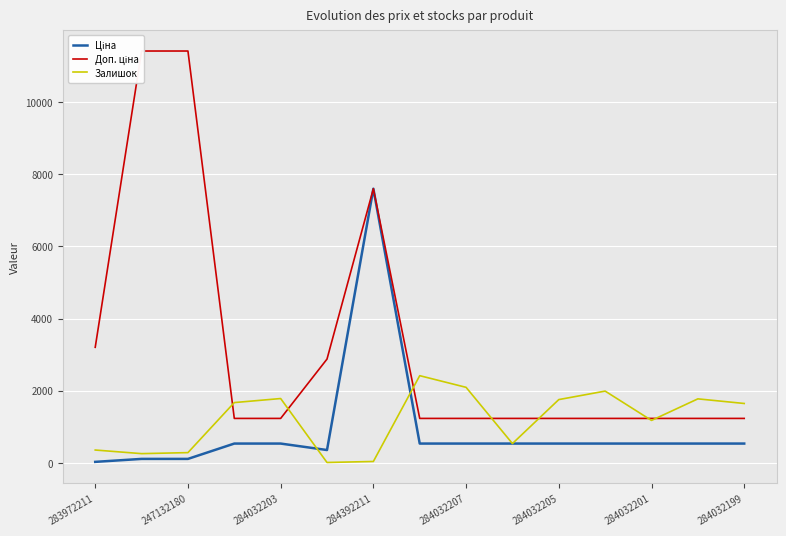

What is the smallest value displayed?

15.0